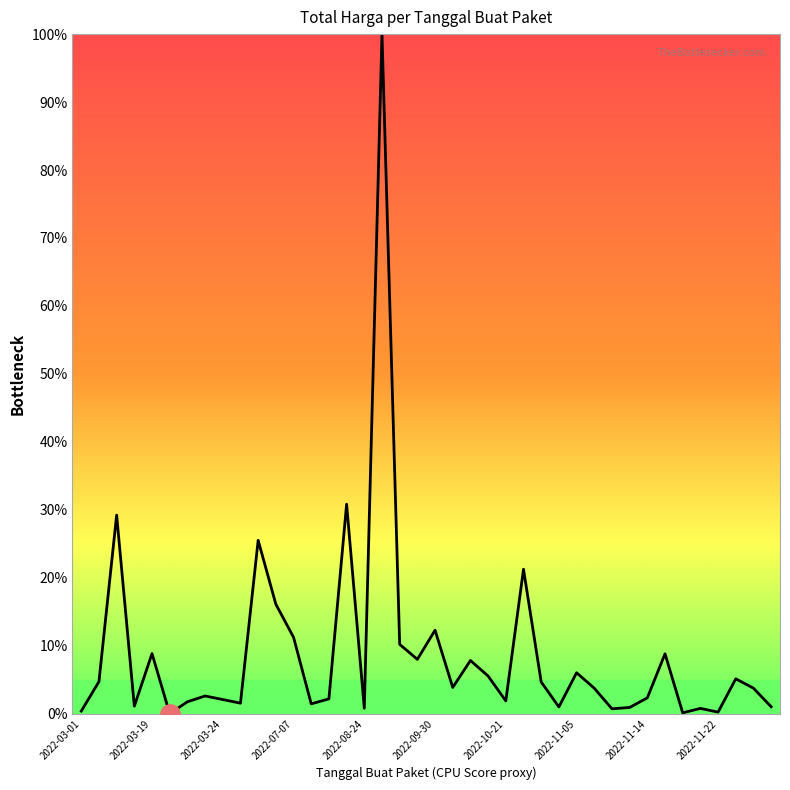

What is the maximum value shown in the chart?

100.0